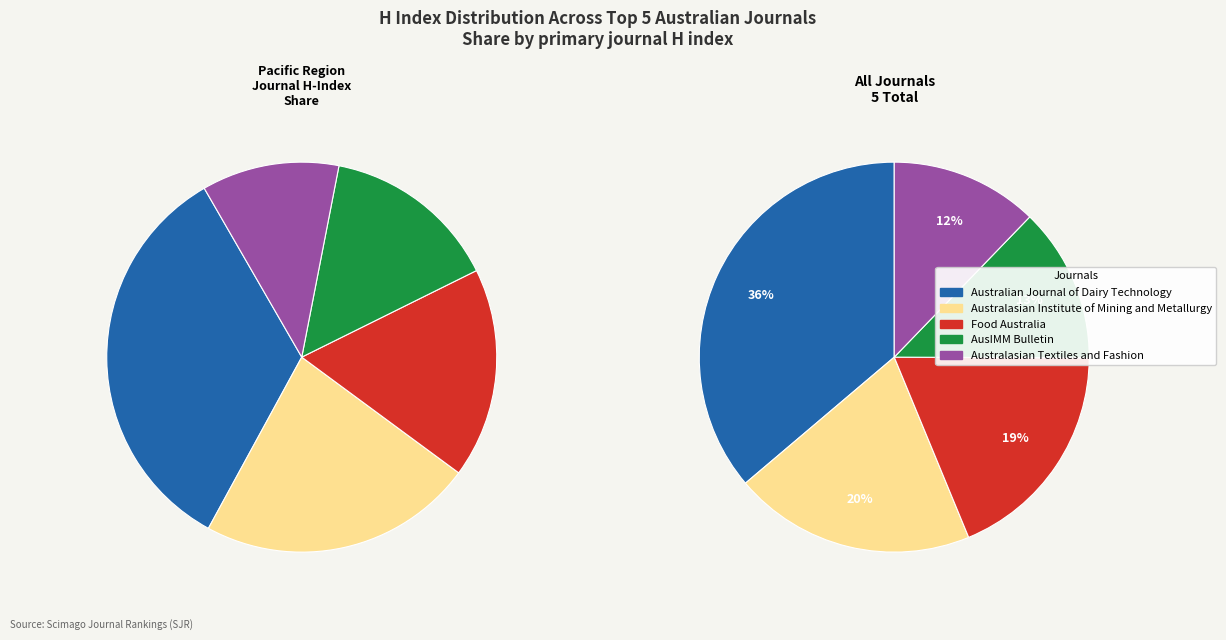

What percentage is the AusIMM Bulletin slice, to the nearest percent?

13%